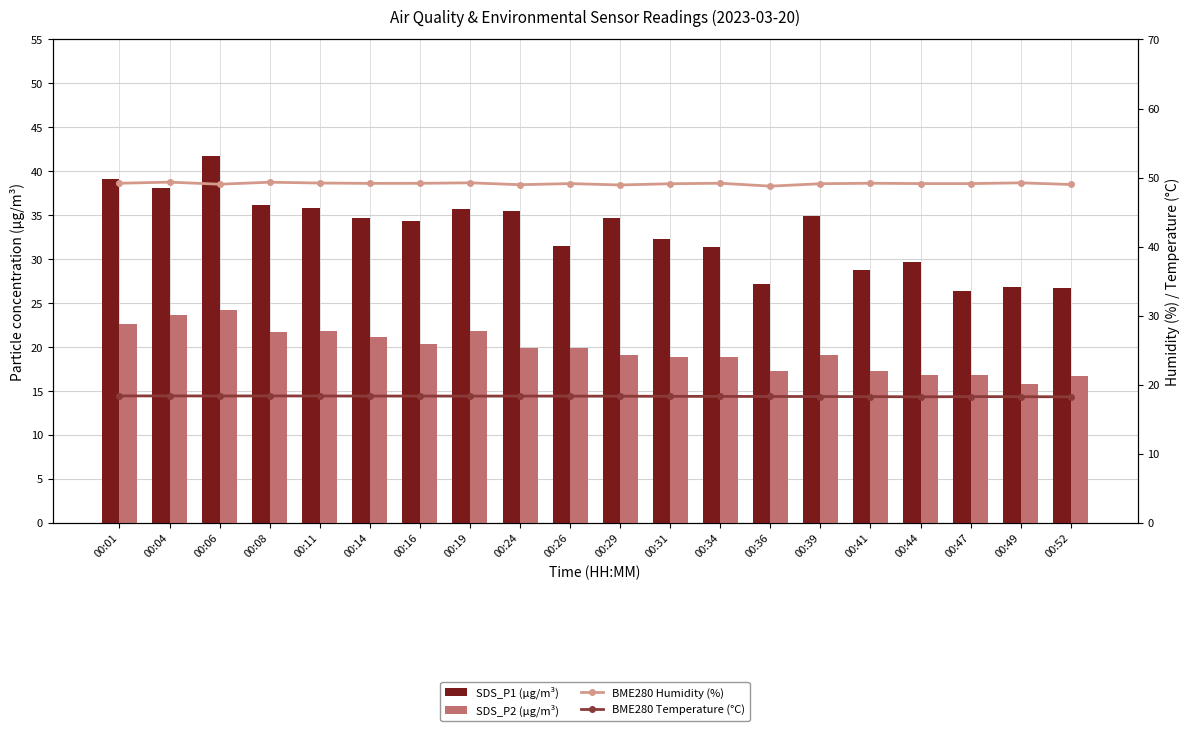

Where does the BME280 Humidity (%) series first go above 49?

00:01